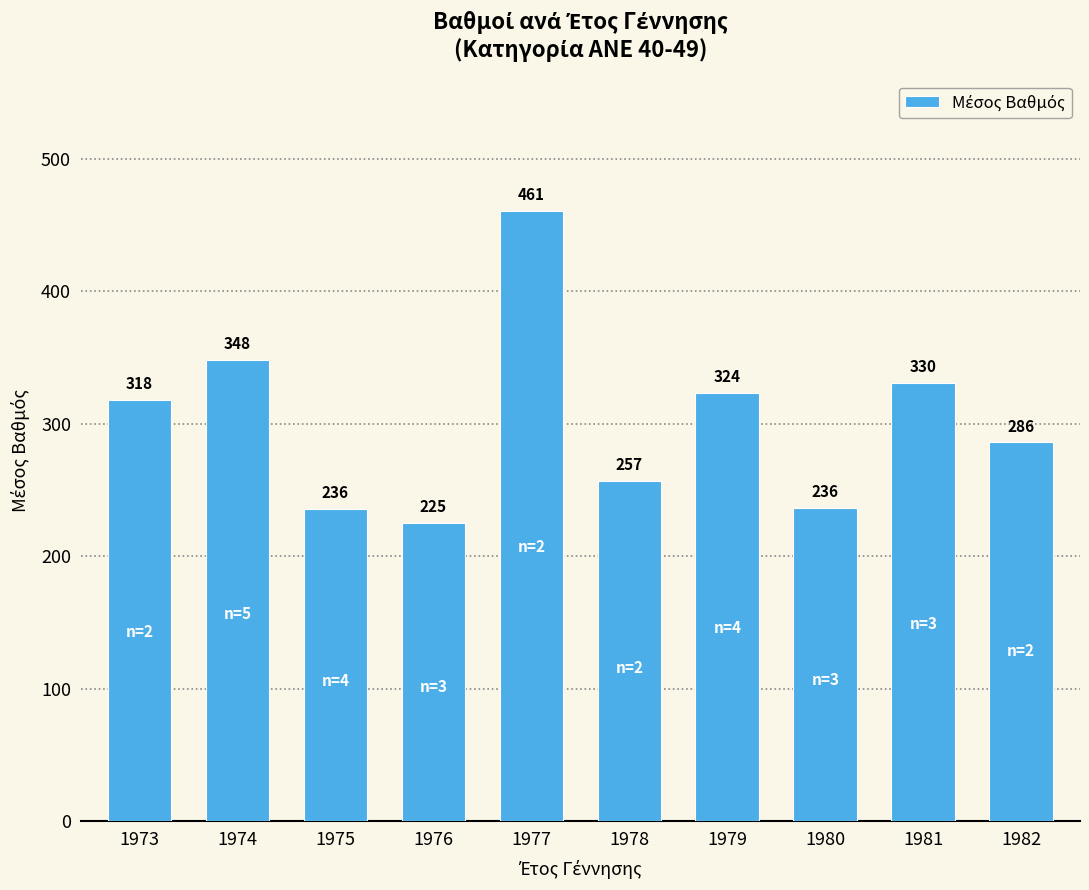

Count the number of data series in this chart.

1